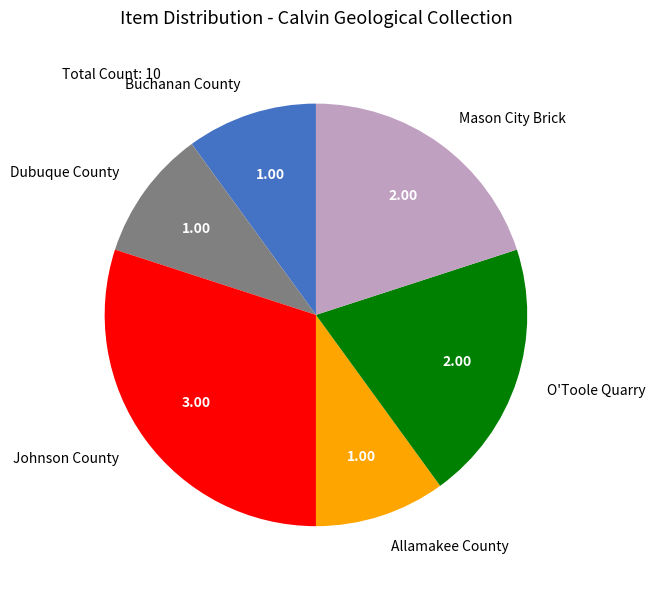

Combined, do O'Toole Quarry and Allamakee County account for over 50%?

No